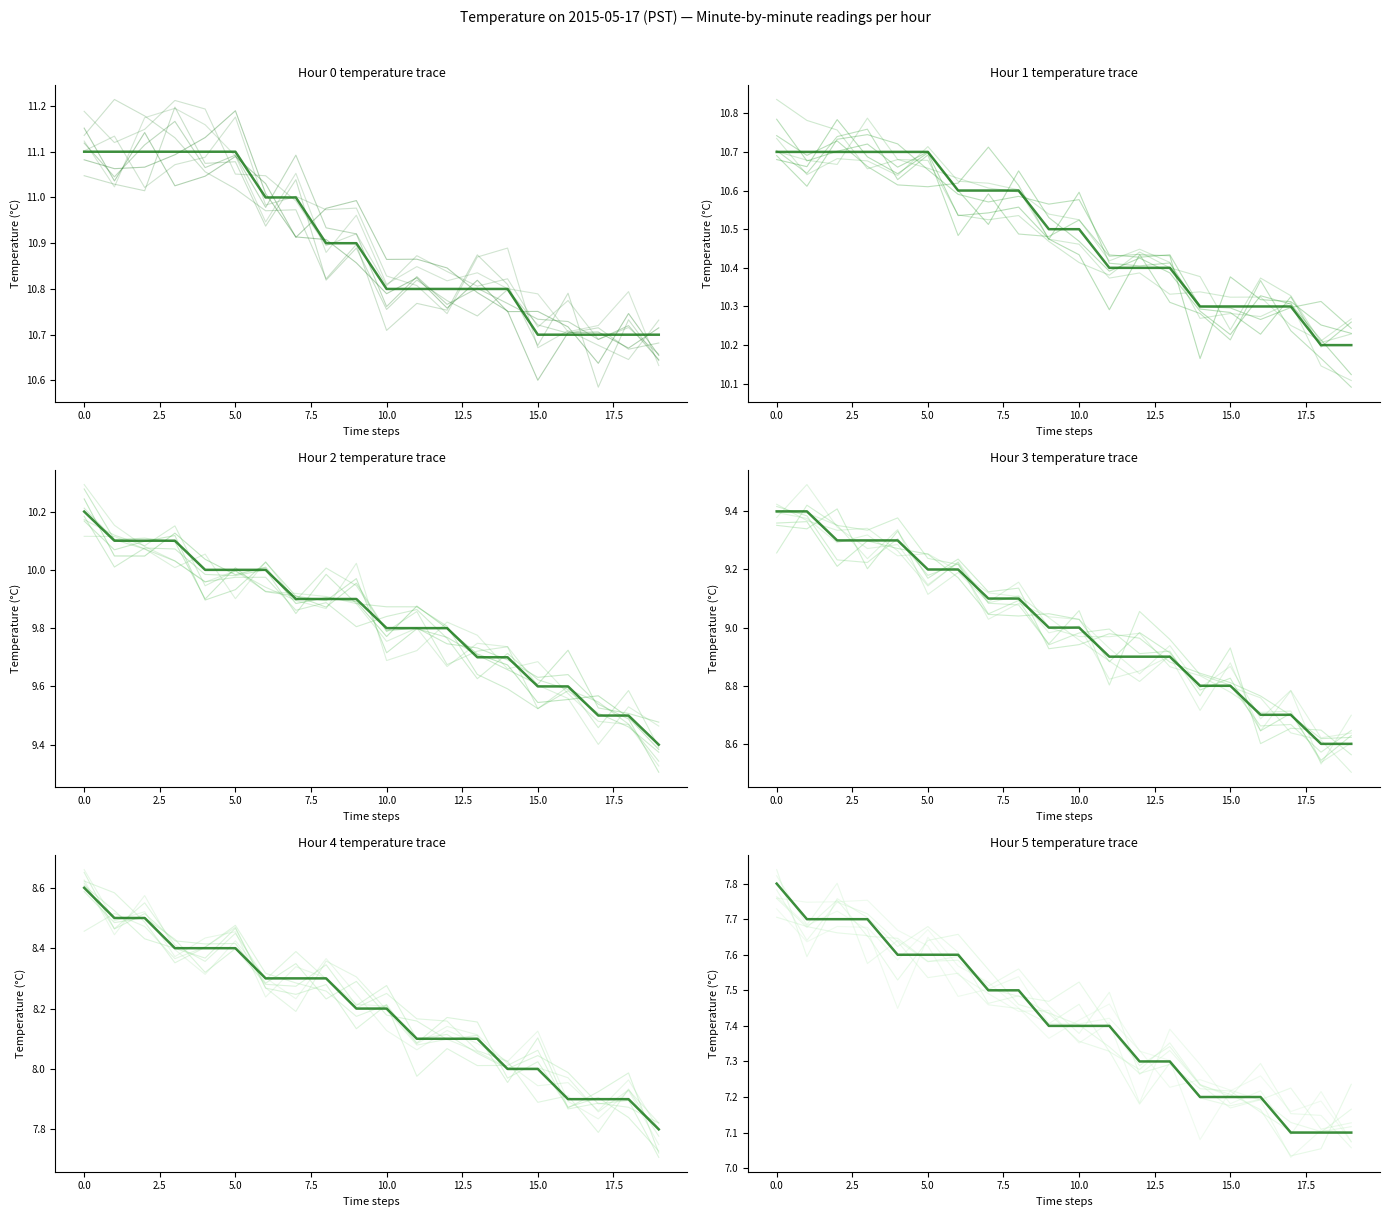

The value of Hour 4 at 17 is 5.3. True or false?

False